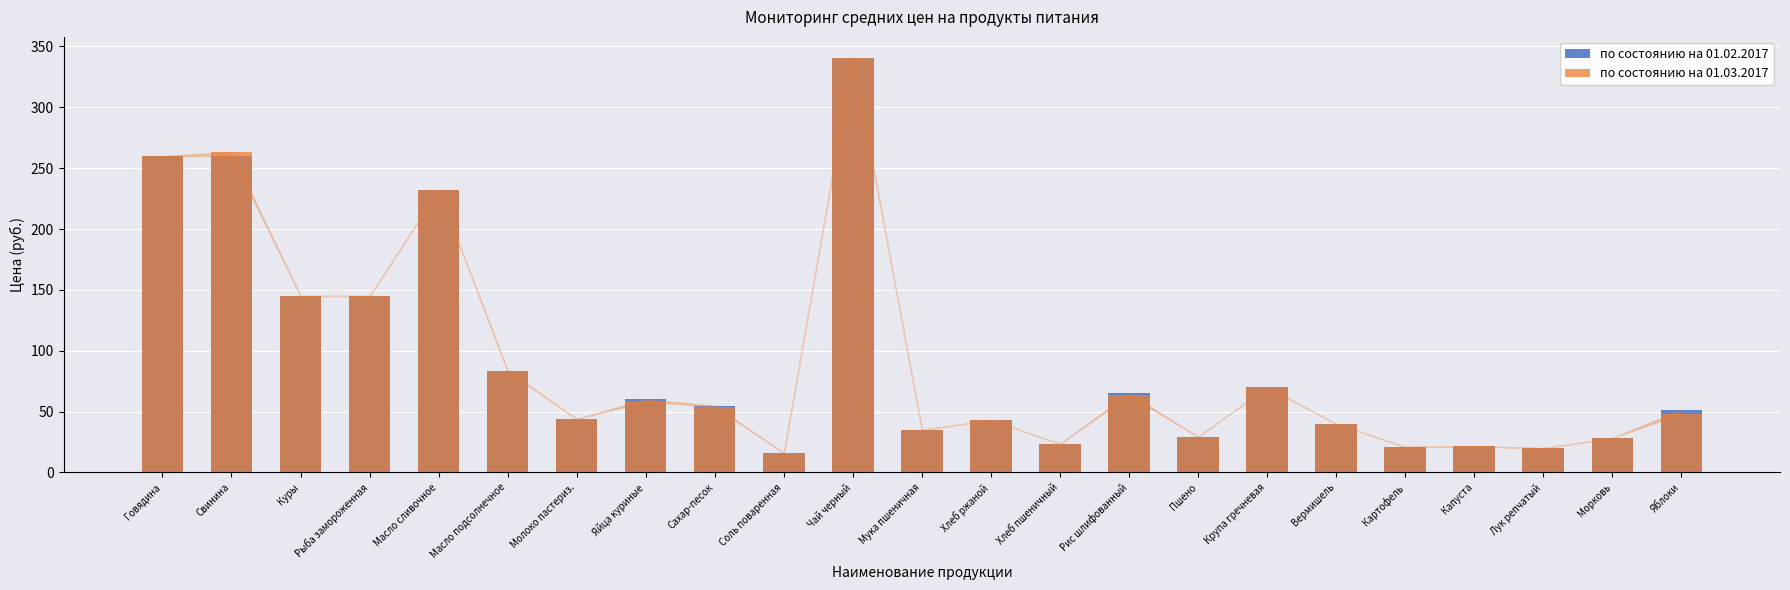

At which category is the sum across all series the highest?

Чай черный